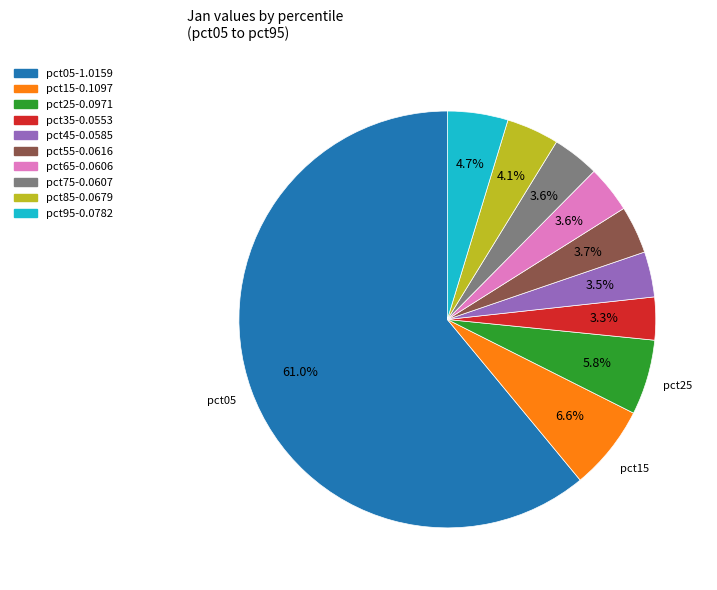

What is the majority slice?

pct05